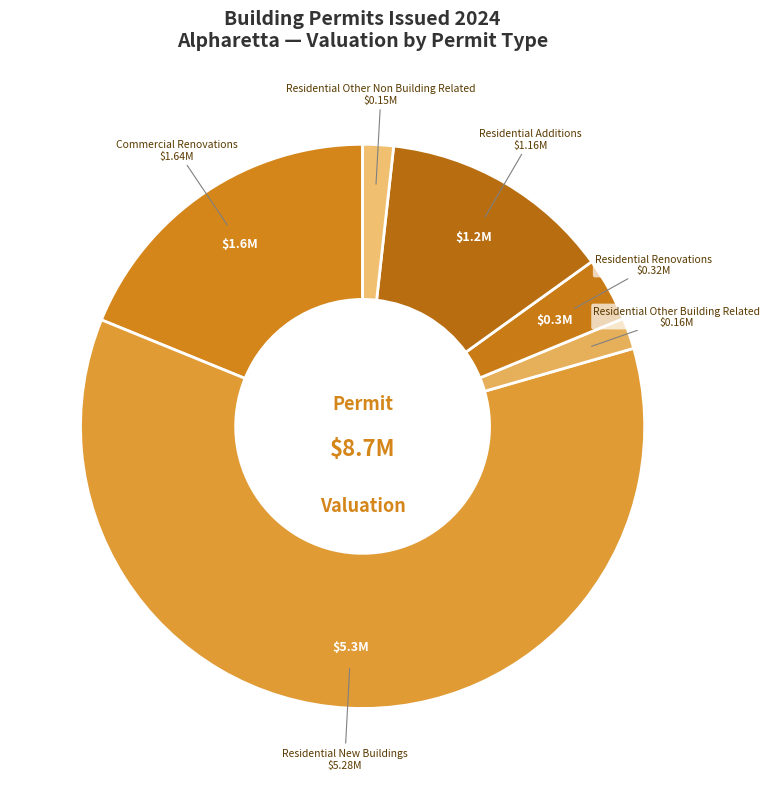

The Residential Other Building Related slice represents 2% of the pie. True or false?

True